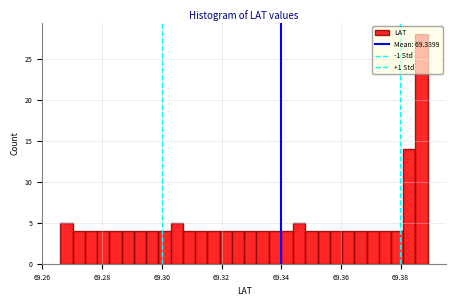

Around what value on the x-axis is the tallest bar? Give the approximate position of its centre, as read against the axis.

69.388